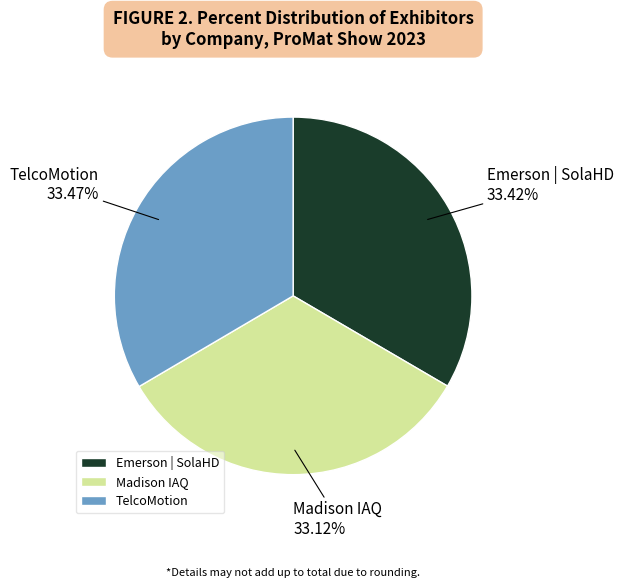

What is the total percentage of Emerson | SolaHD and Madison IAQ?

66.5%